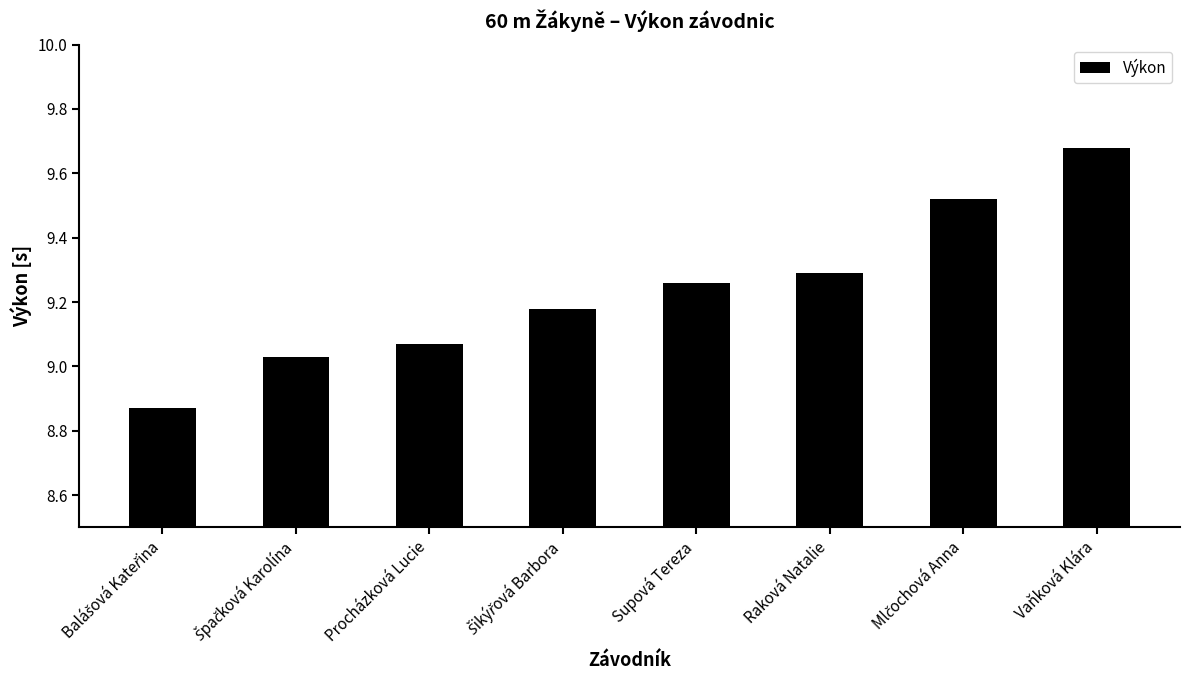

What is the label of the 6th bar from the right?

Procházková Lucie